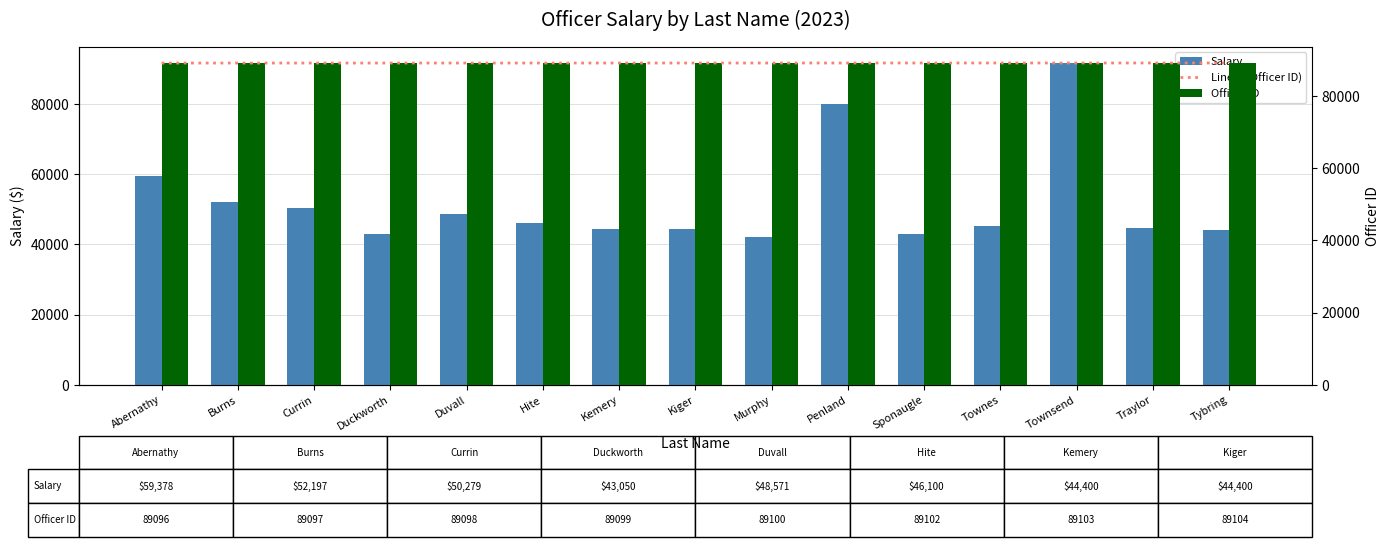

At which category is the sum across all series the highest?

Townsend